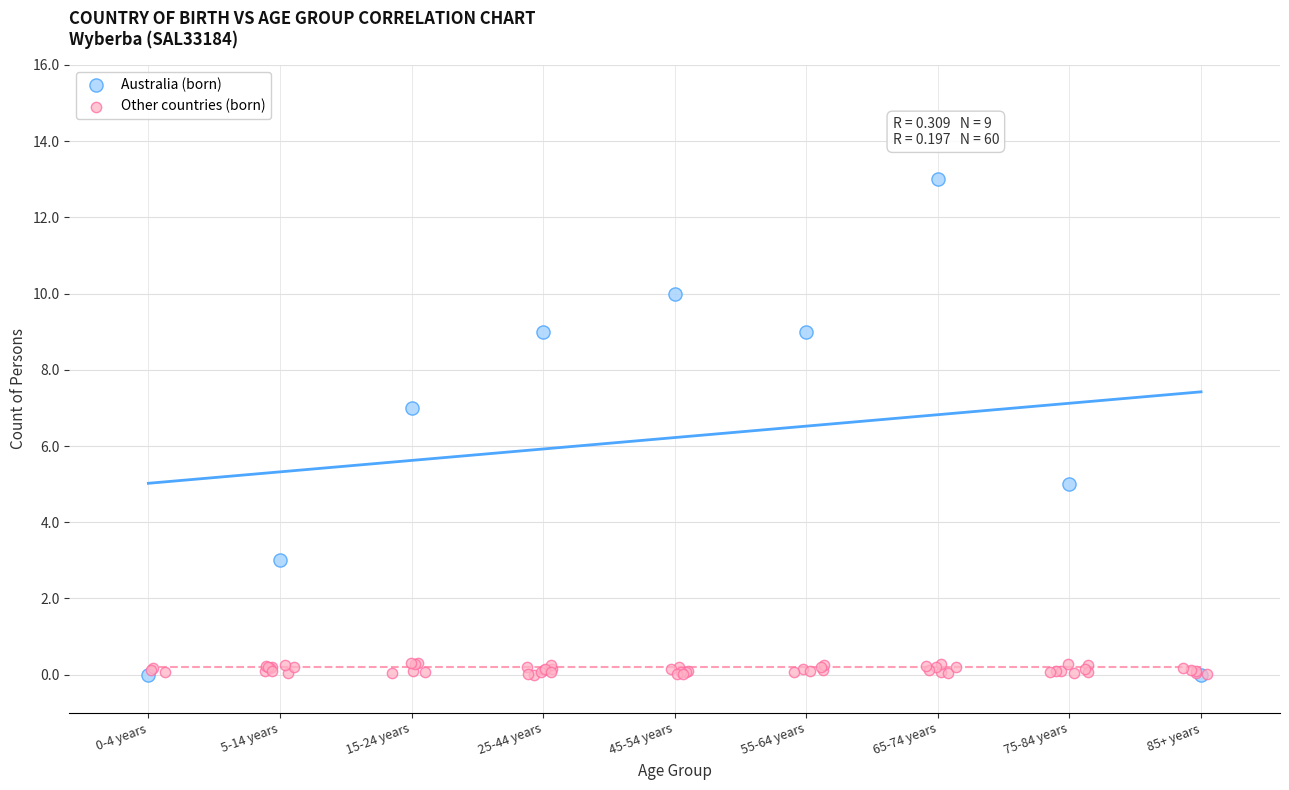

Which series contains the highest Y value?

Australia (born)